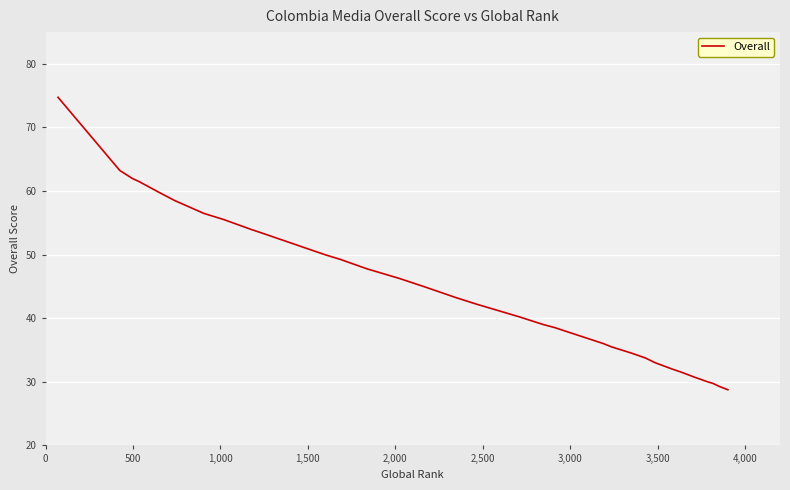

Reading right to left, extract all data points from this chart.

28.8	29.2	29.8	29.8	30.0	30.0	30.5	30.8	31.5	32.0	33.0	33.8	34.5	35.5	36.0	38.2	38.5	38.5	39.0	40.2	42.2	43.2	45.0	45.0	46.2	47.5	47.8	49.2	50.0	53.2	54.0	55.5	56.2	56.5	58.5	59.8	61.5	62.0	63.2	74.8